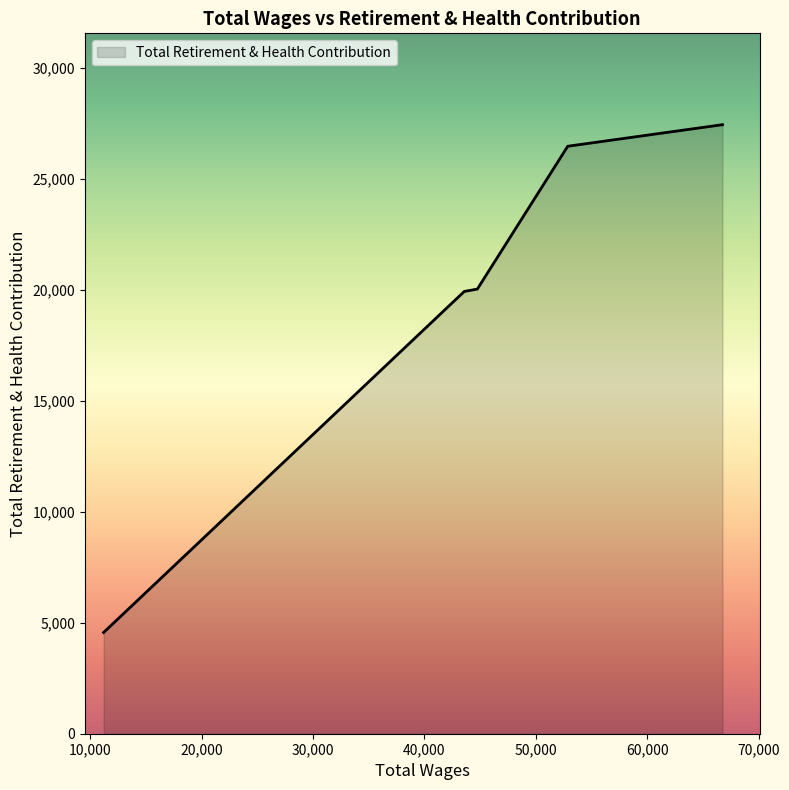

What is the sum of all values?

98489